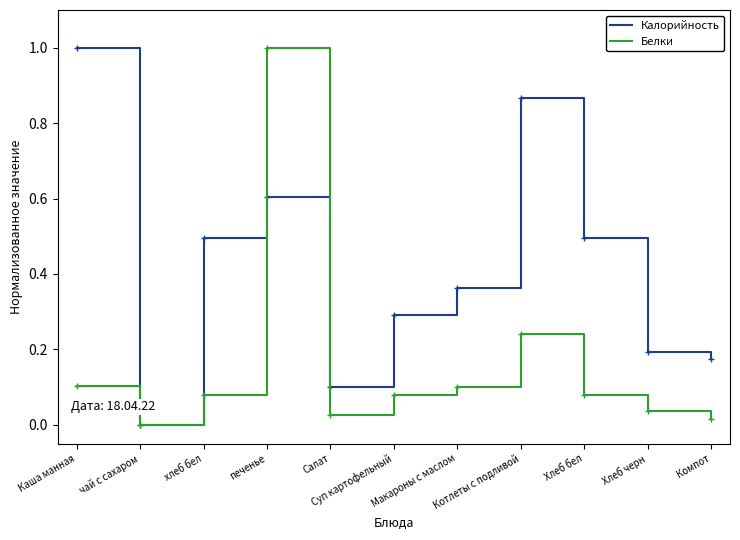

What position from the right is Салат?

7